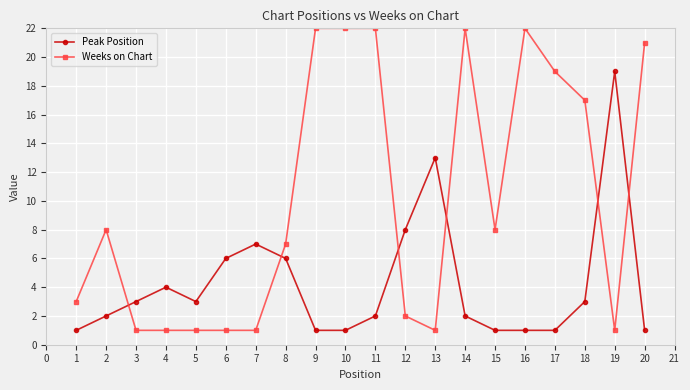

What is the difference between the highest and lowest values at 9?

21